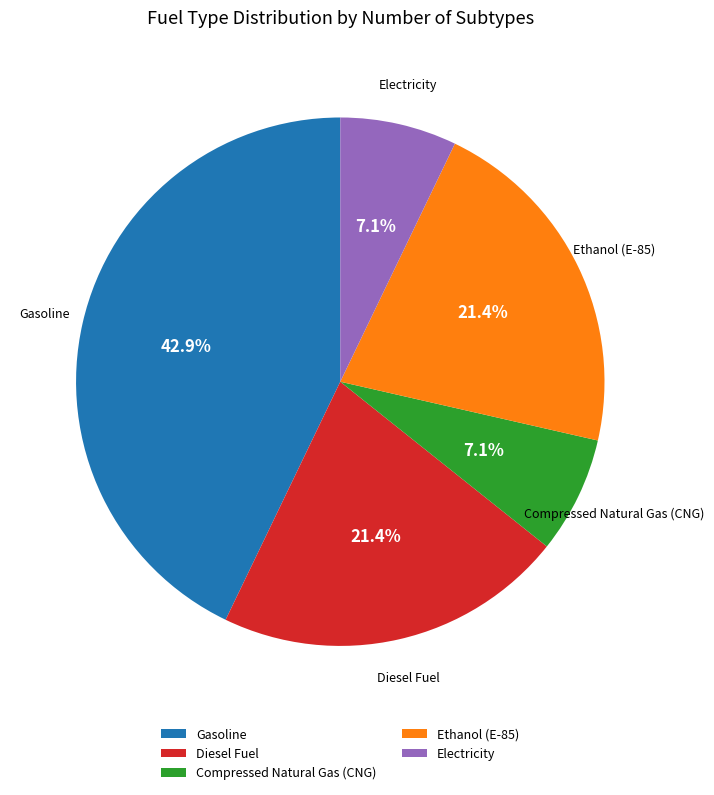

Does Gasoline account for over 50% of the chart?

No